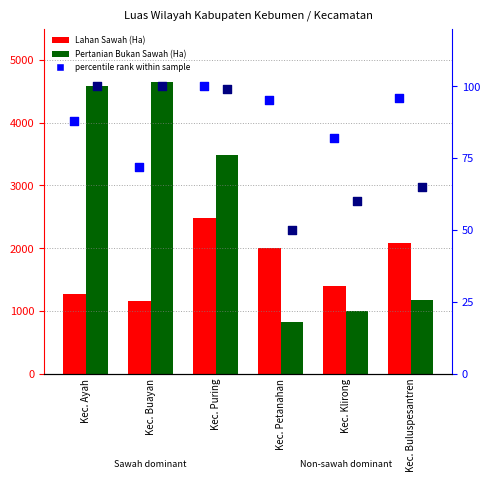

Which series has the largest total across all categories?

Pertanian Bukan Sawah